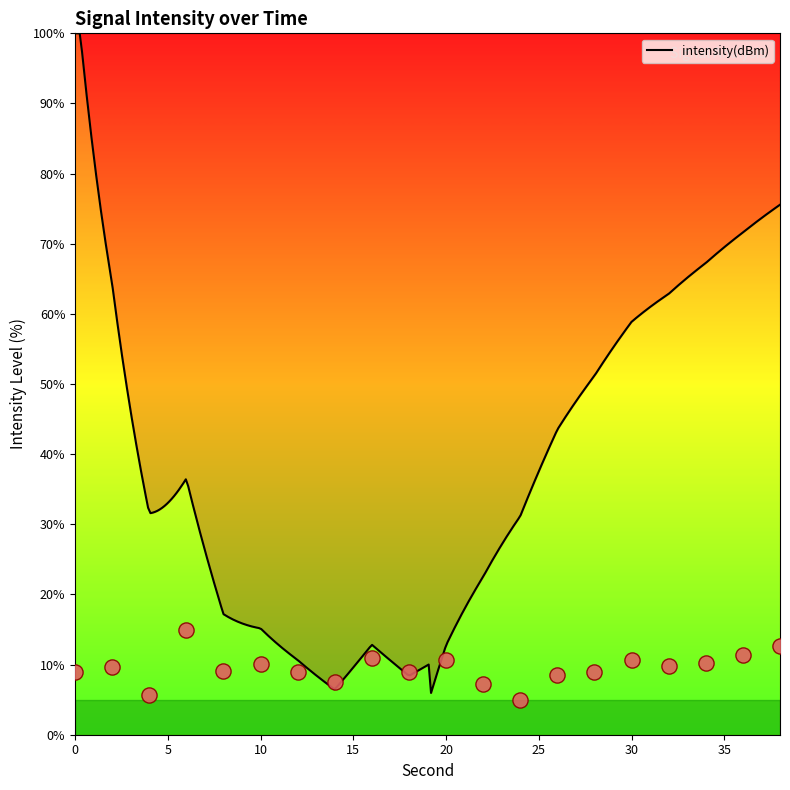

What is the change in value from 16 to 32?

-1.2